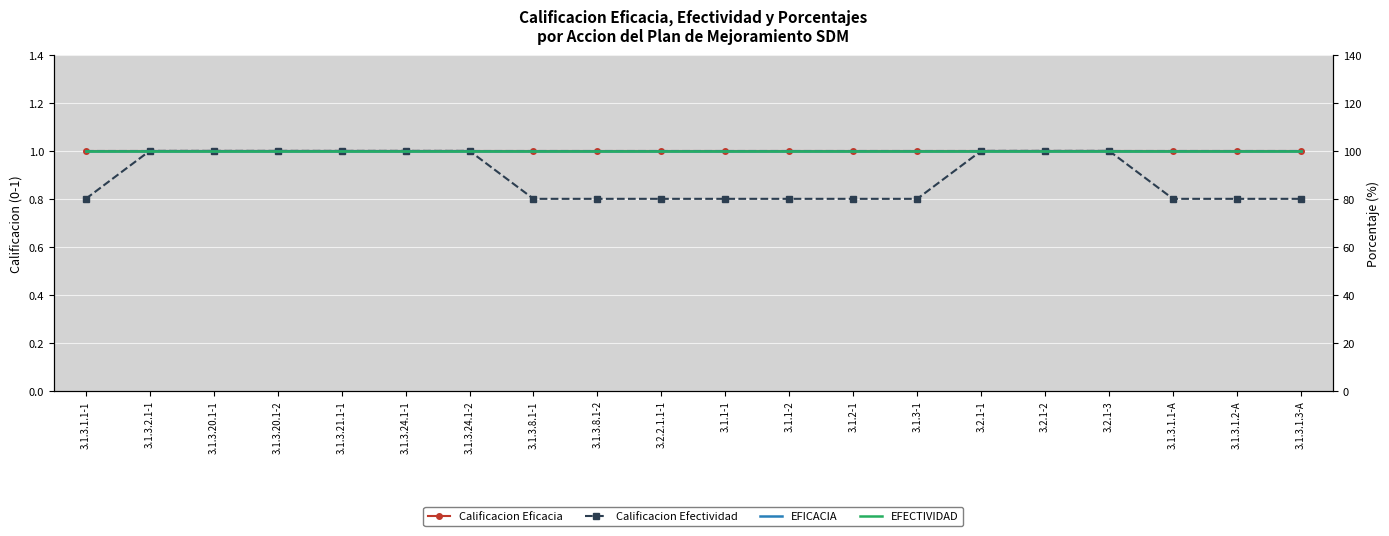

Between 3.1.3.24.1-1 and 3.2.1-3, which series saw the biggest shift?

Lineal (Calificacion Eficacia)